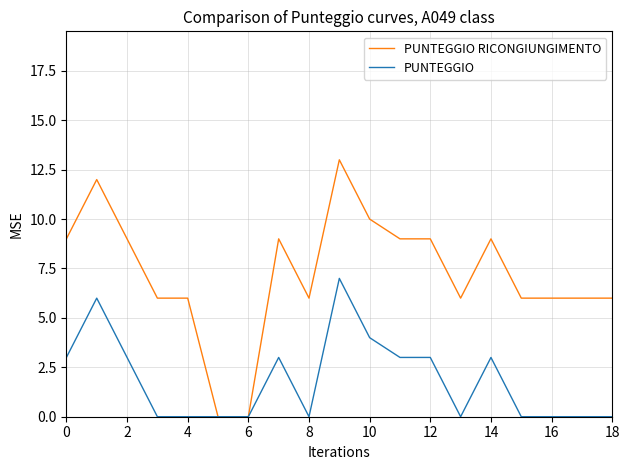

What is the highest value of the PUNTEGGIO series?

7